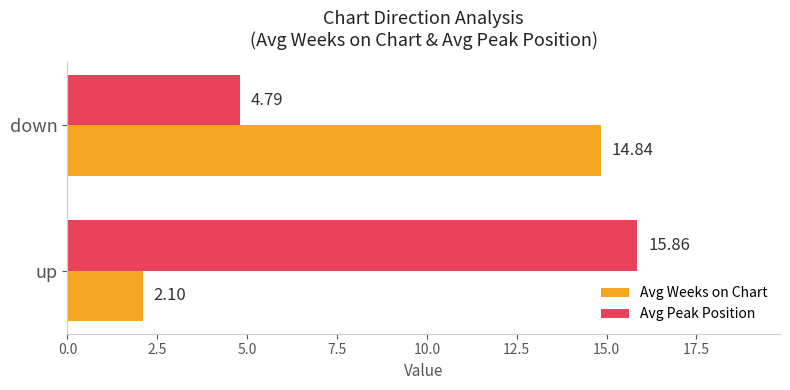

Rank the series by their average value, from highest to lowest.

Avg Peak Position, Avg Weeks on Chart